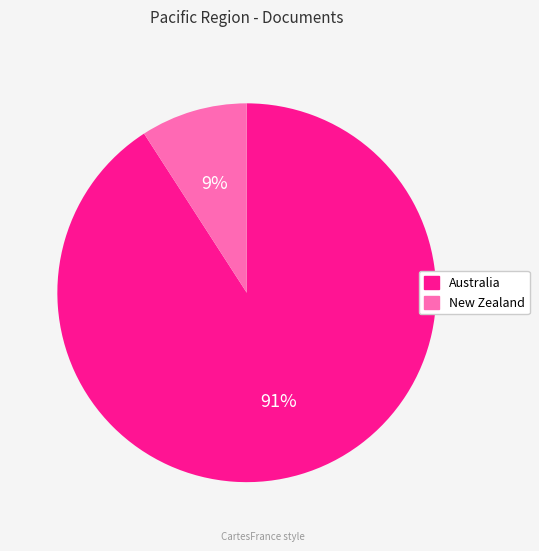

Is the sum of Australia and New Zealand greater than half?

Yes